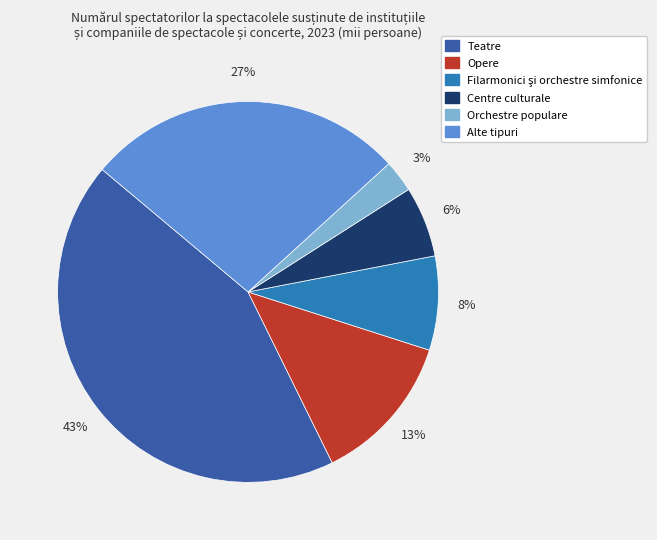

To the nearest percent, what portion does Centre culturale represent?

6%